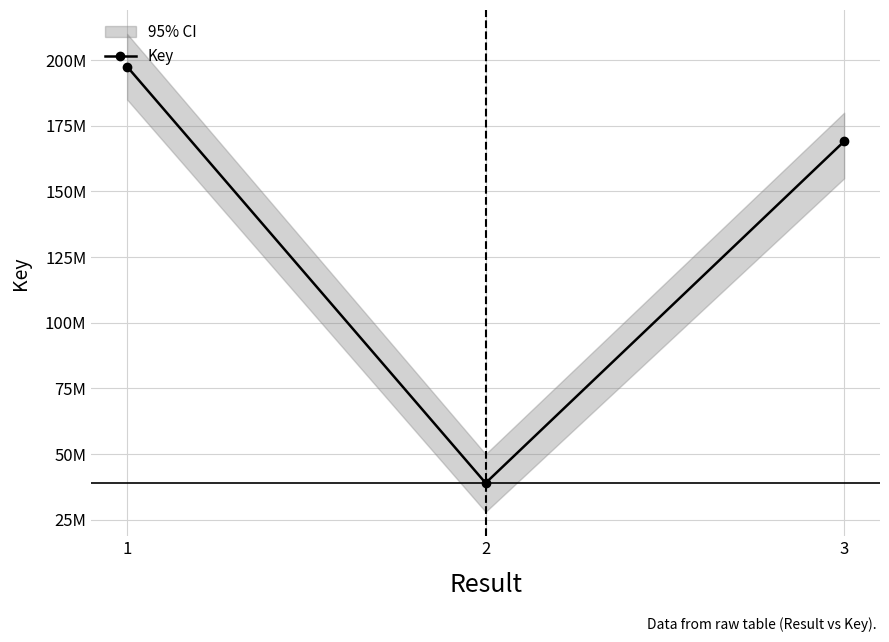

How many data points does each series have?

3